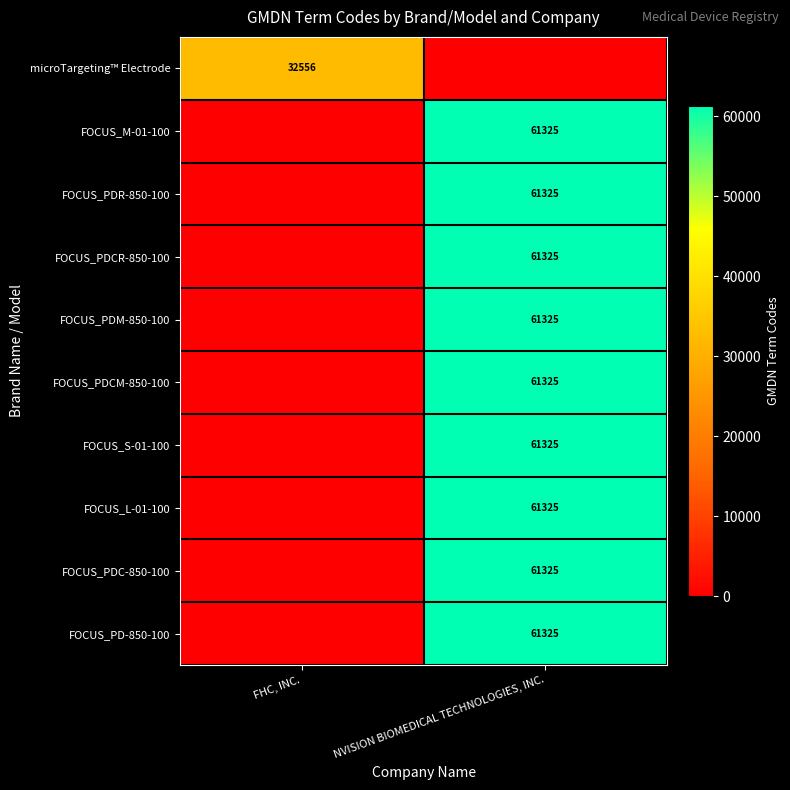

The value of microTargeting™ Electrode at FHC, INC. is 32556. True or false?

True